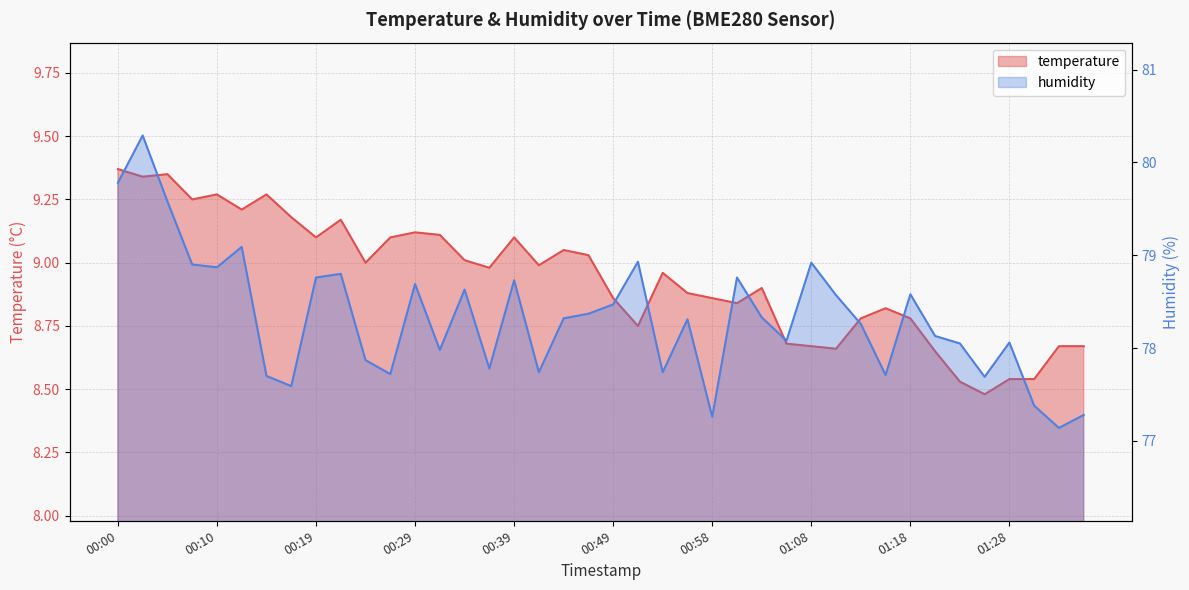

Read the humidity value at 00:22.

78.8